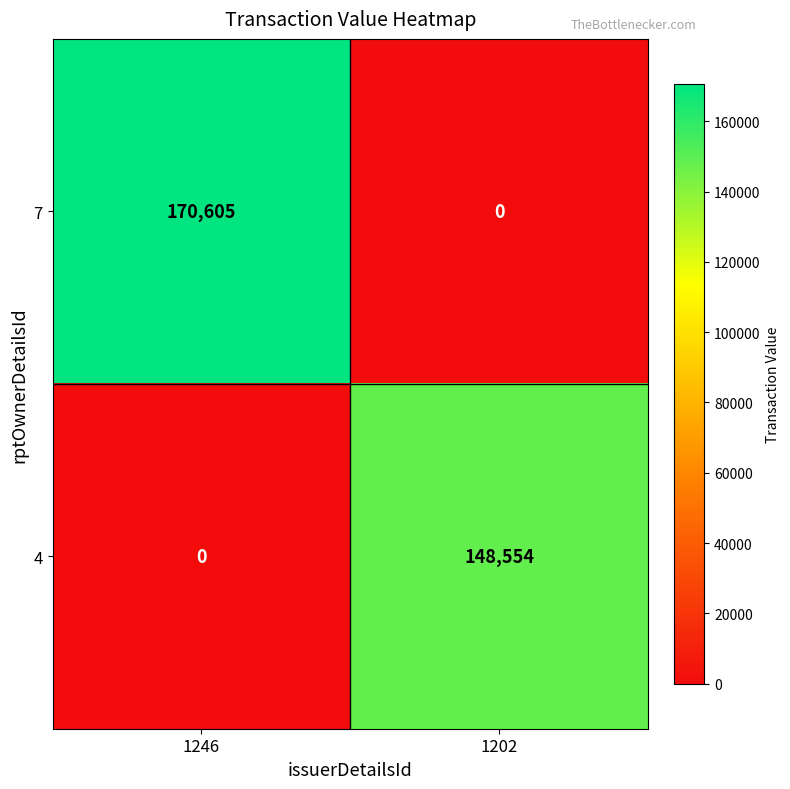

What is the difference between the maximum and minimum values in the 7 series?

170605